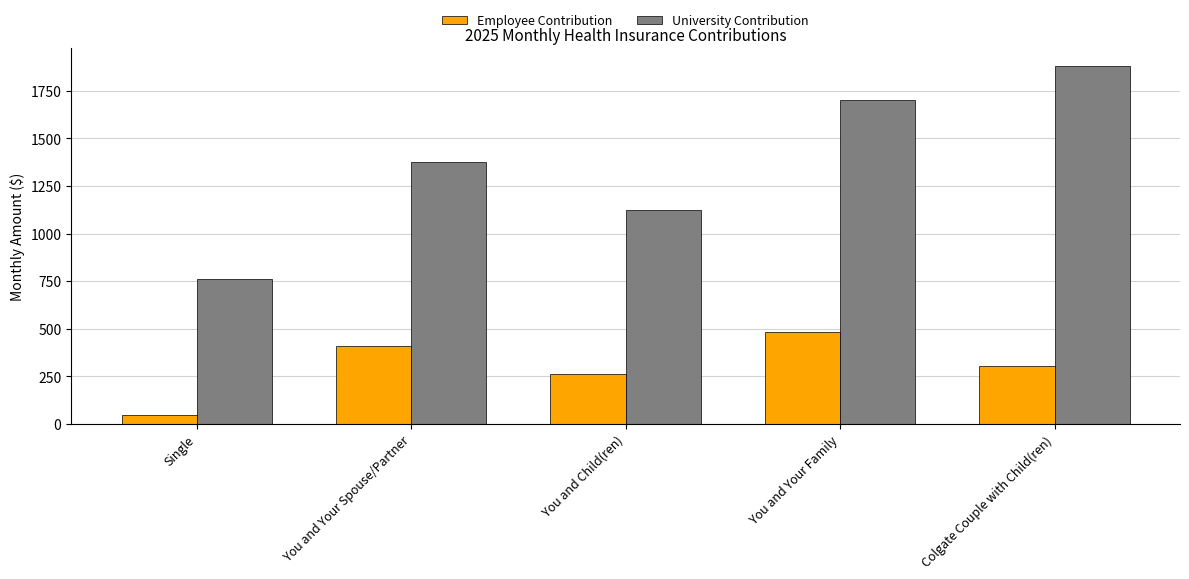

At which label is Employee Contribution closest to 264?

You and Child(ren)